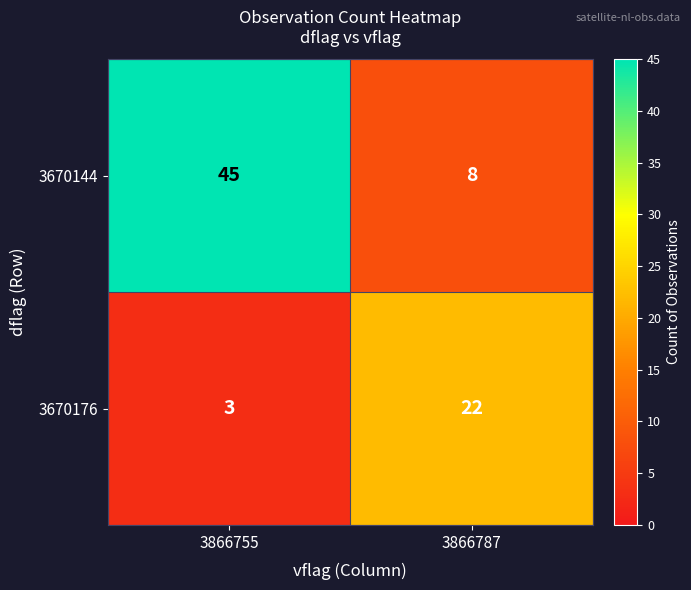

The 3670176 series shows 22 at 3866787. True or false?

True